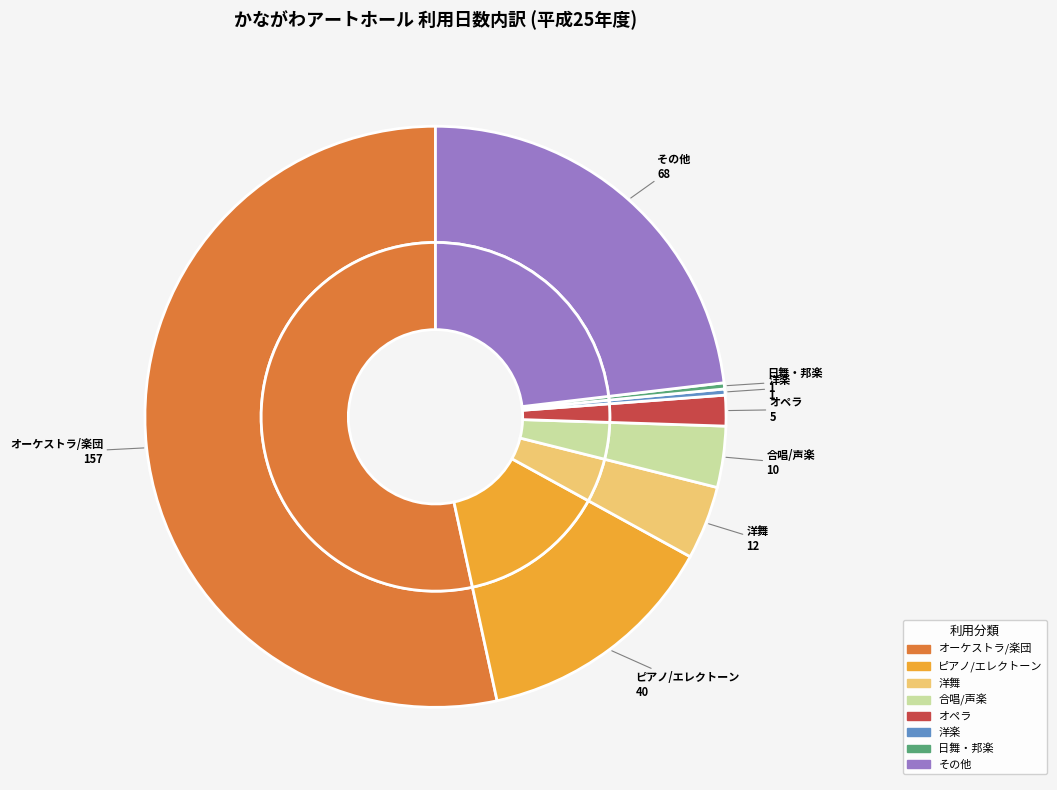

To the nearest percent, what is the difference between the オペラ and オーケストラ/楽団 slice percentages?

52%